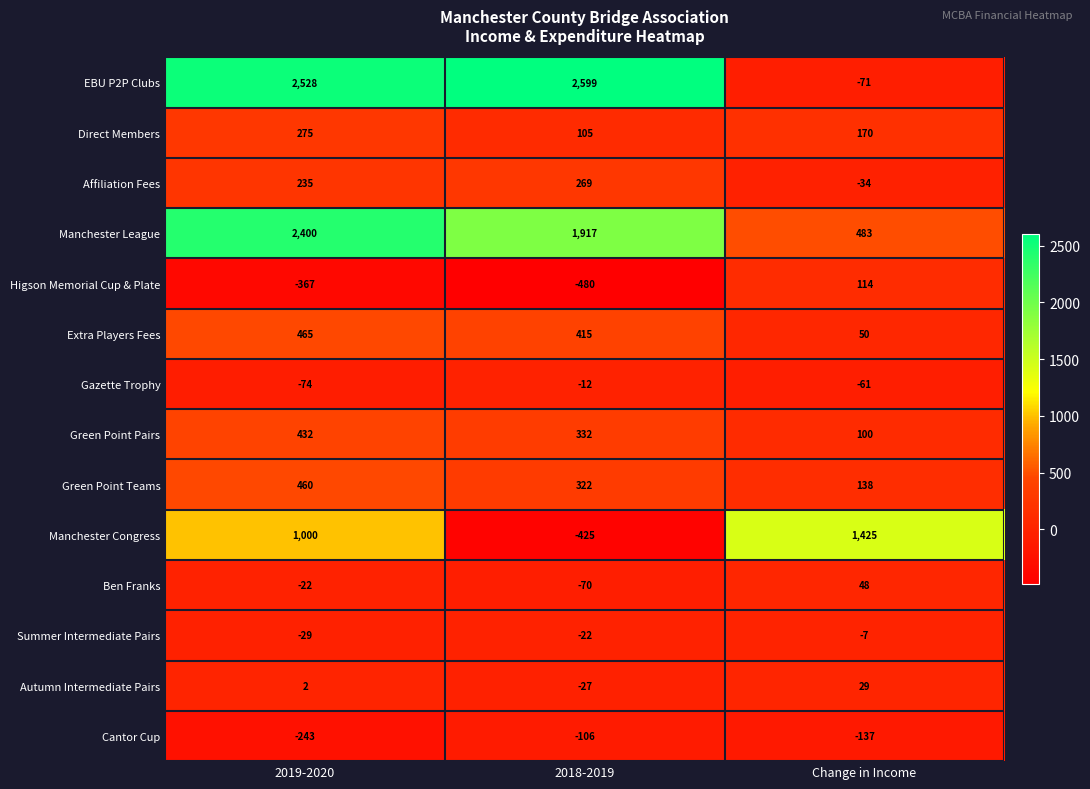

The value of Summer Intermediate Pairs at 2018-2019 is -22. True or false?

True